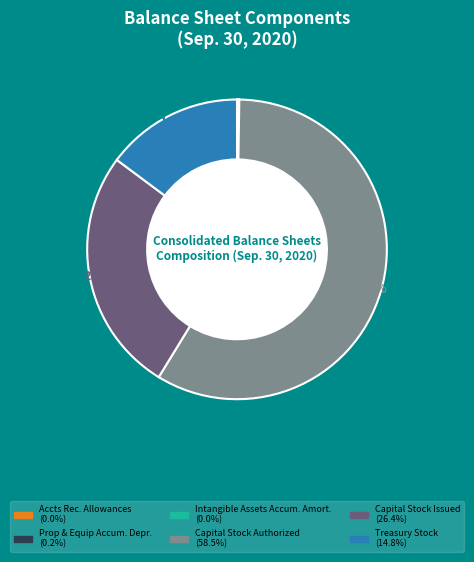

Is there any slice that represents more than half of the pie?

Yes